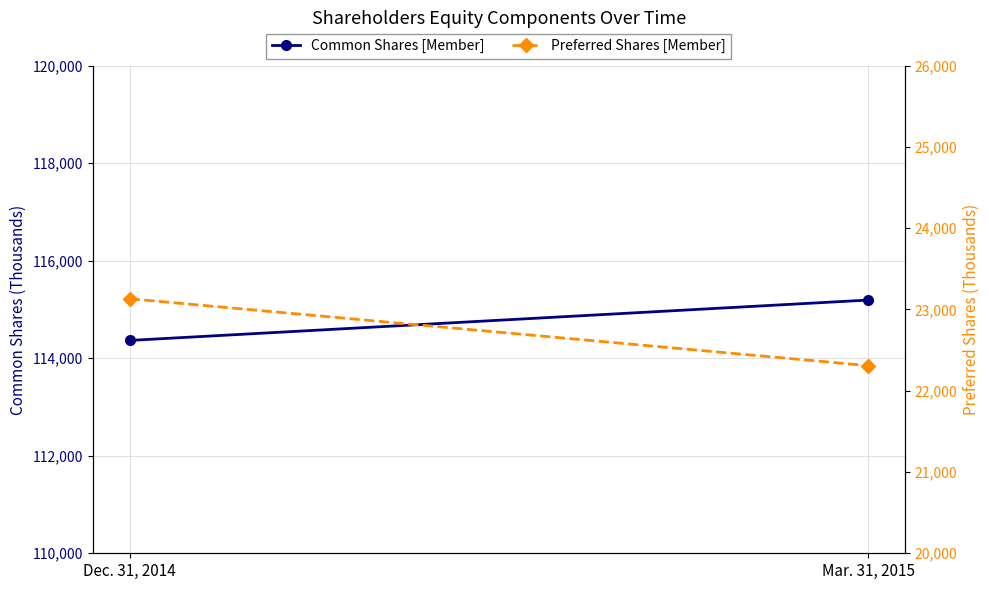

List the series in order of their peak value, highest first.

Common Shares [Member], Preferred Shares [Member]